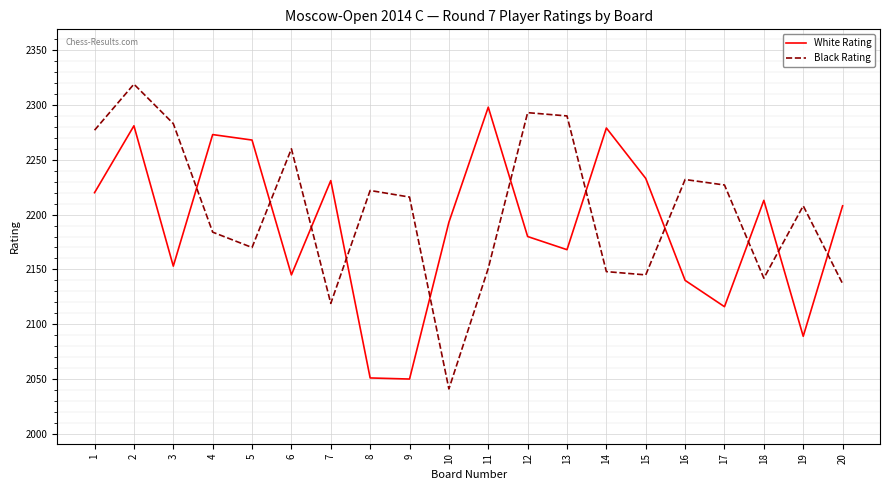

At which category is the sum across all series the highest?

2